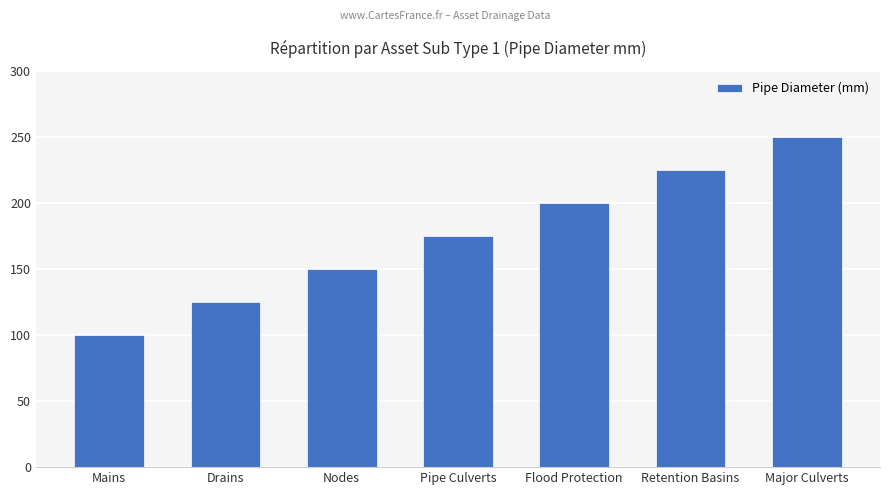

Approximately how many times larger is the value at Mains compared to Drains?

0.8